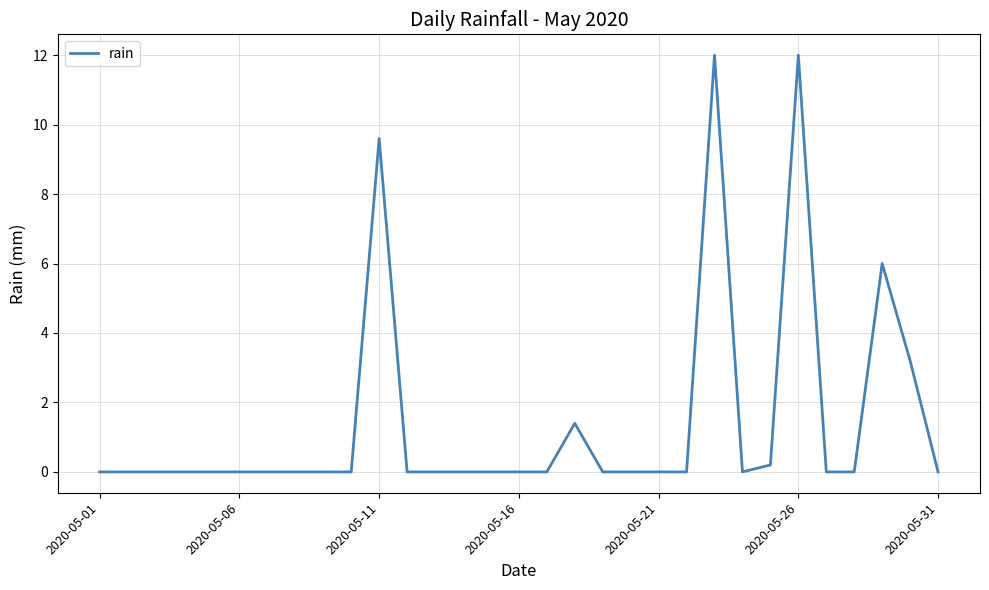

What is the greatest value displayed?

12.0